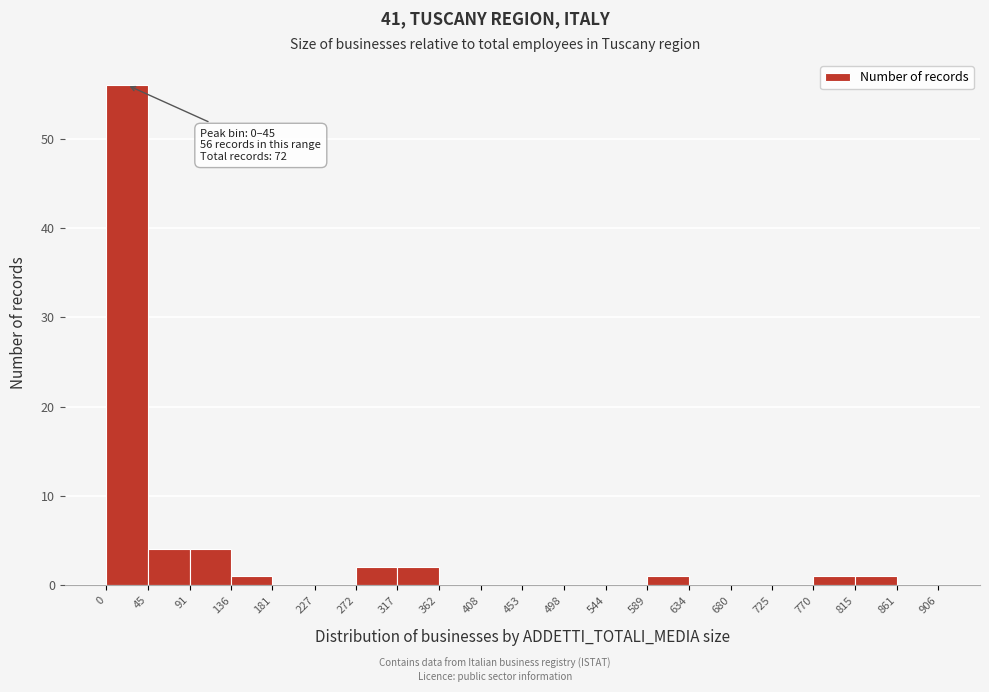

Over which range of the x-axis is the bar tallest?

0 to 45